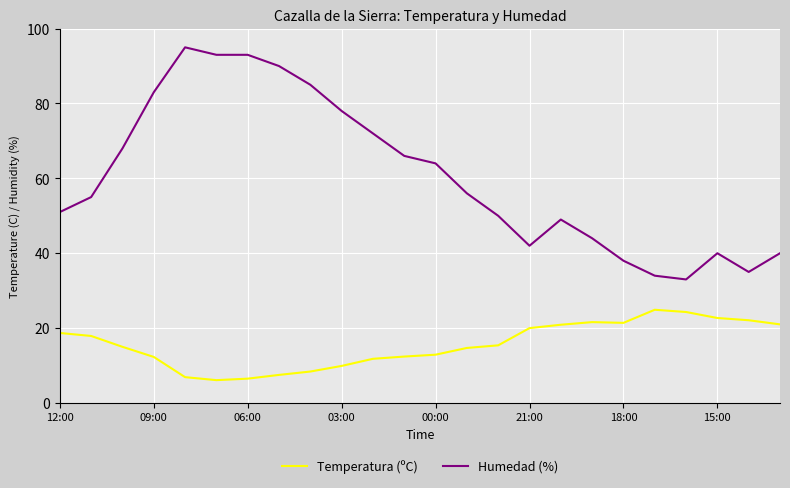

Rank the series by their average value, from lowest to highest.

Temperatura (ºC), Humedad (%)